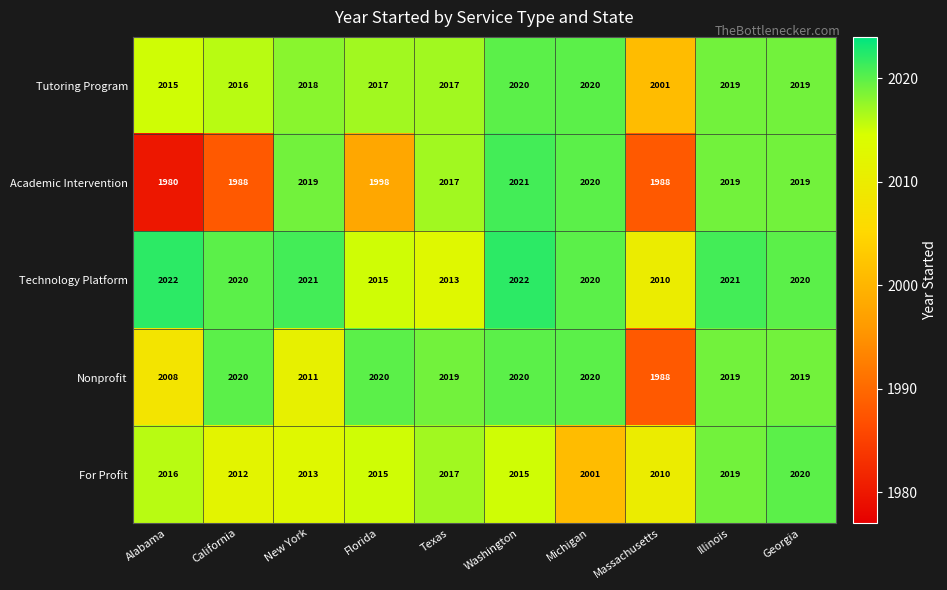

What is the sum of the Technology Platform values at California and Alabama?

4042